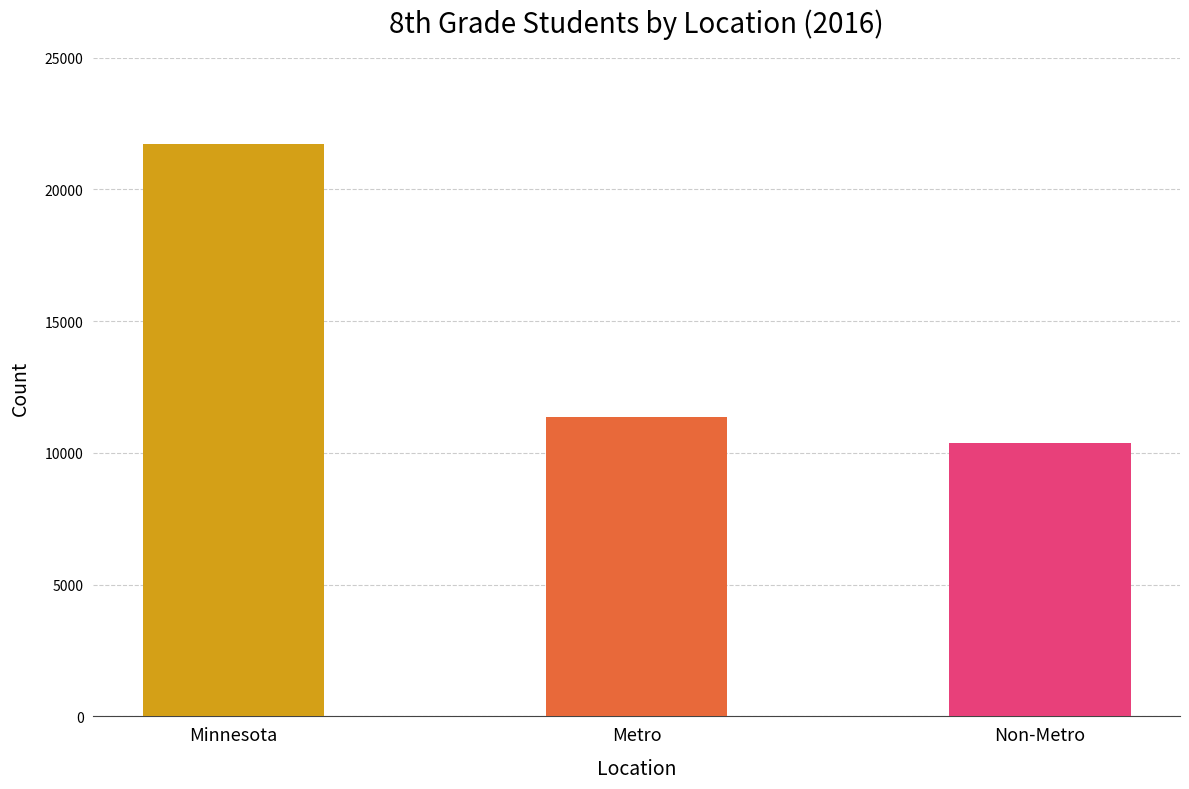

Reading left to right, list all the values displayed in this chart.

21710	11351	10359